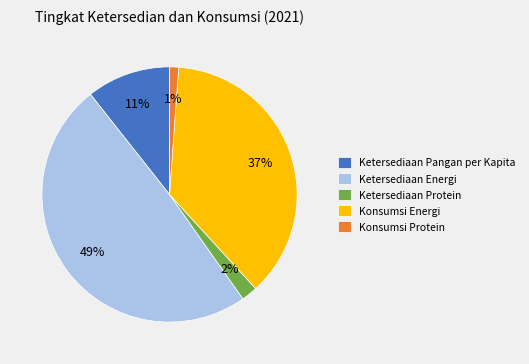

Between Ketersediaan Pangan per Kapita and Konsumsi Protein, which is larger?

Ketersediaan Pangan per Kapita